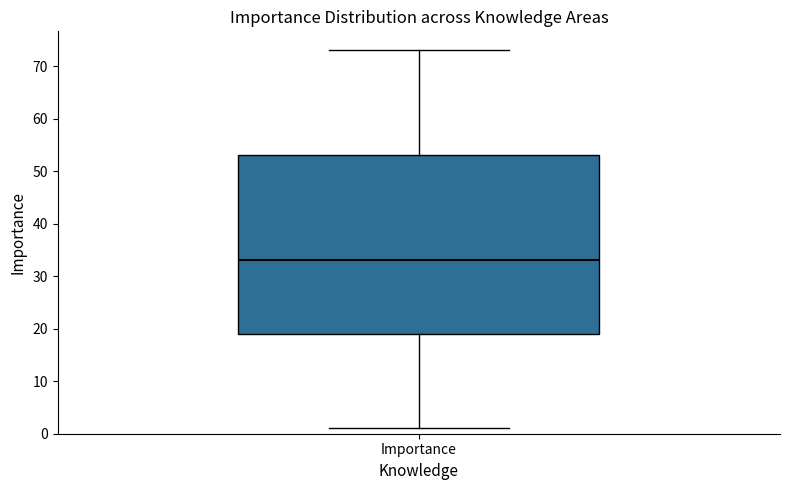

Transcribe this box plot: give where the median line is, the range the box spans, and where the two whiskers end, as read against the y-axis. The values are not printed on the chart, so give them approximately, as read against the axis.

median 33, box 19 to 53, whiskers 1 to 73